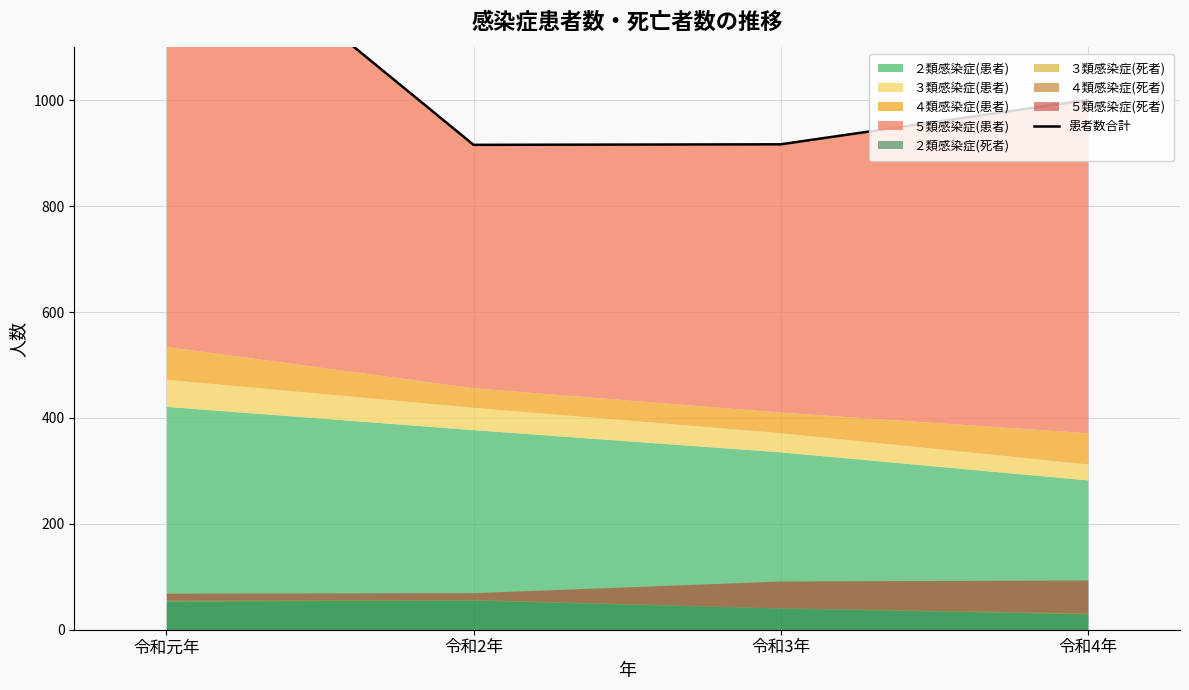

Is it true that the value at 令和2年 is 916?

True